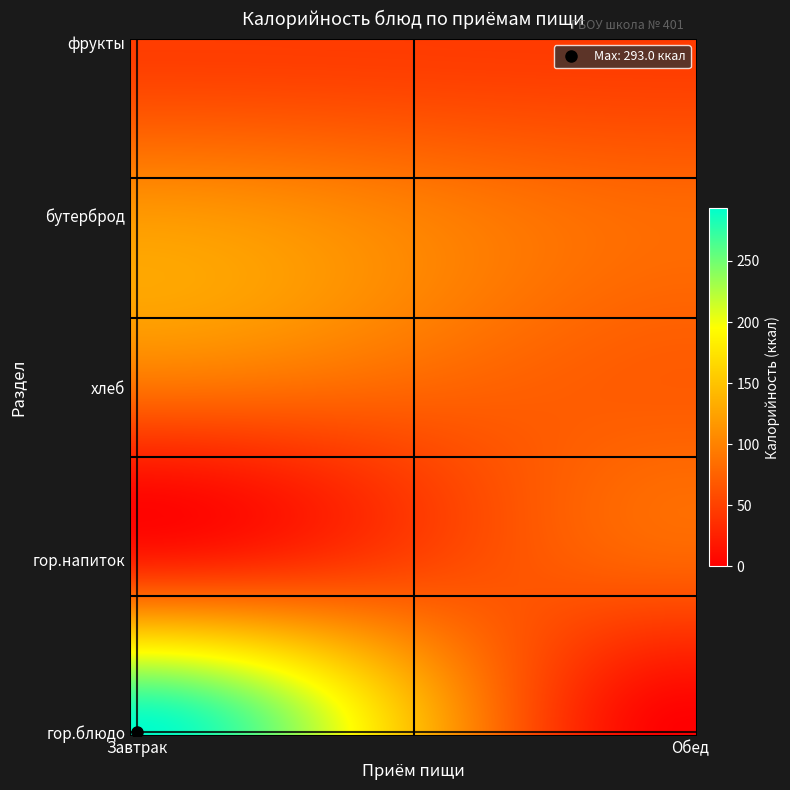

Reading left to right, what are all the values shown in this chart?

Завтрак: 293.0	26.1	87.9	117.0	47.0
Обед: 0.0	77.4	70.3	81.6	45.6